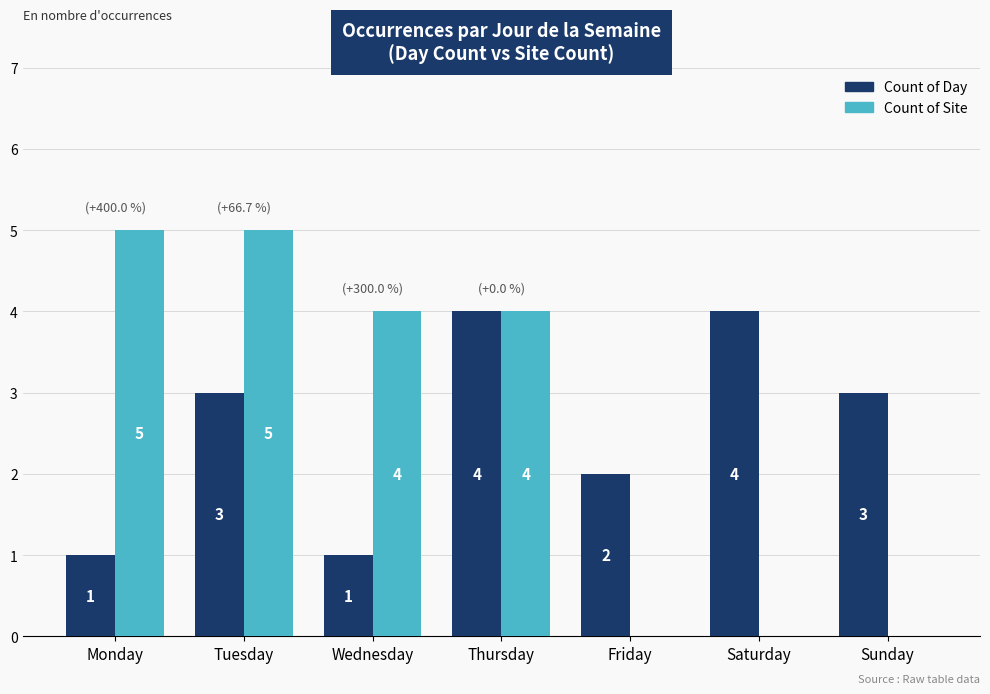

What is the highest value of the Count of Day series?

4